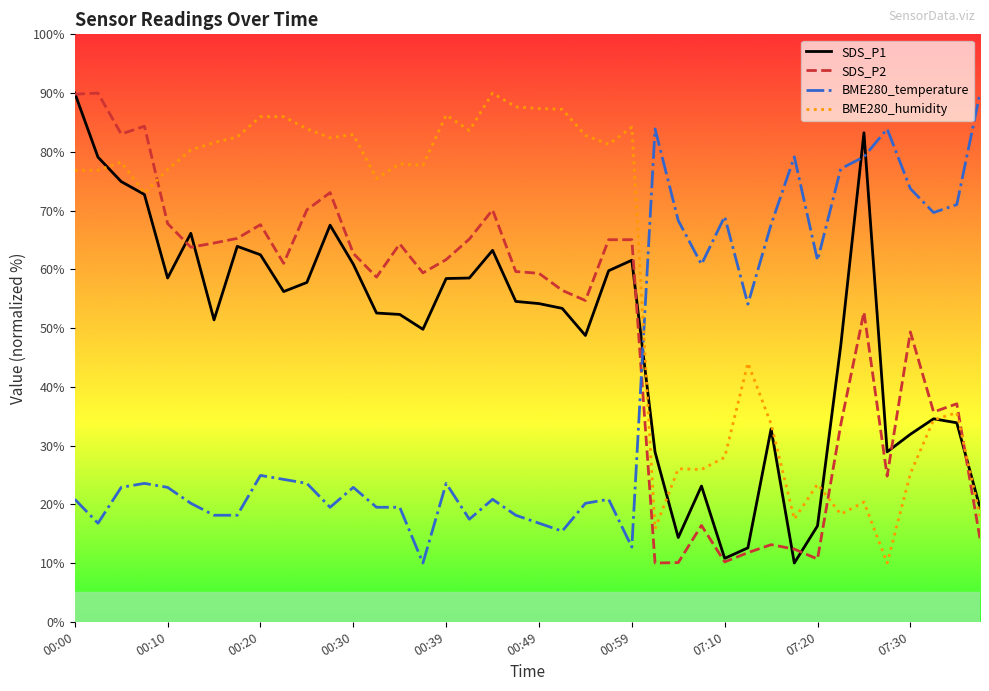

Which series has the largest total across all categories?

BME280_humidity